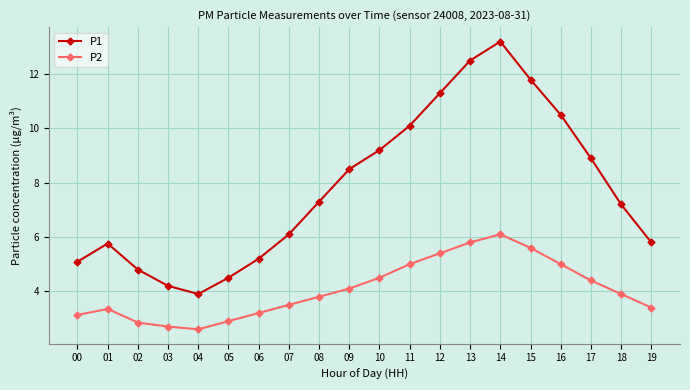

What is the value of the P1 point at the 17th from the left?

10.5